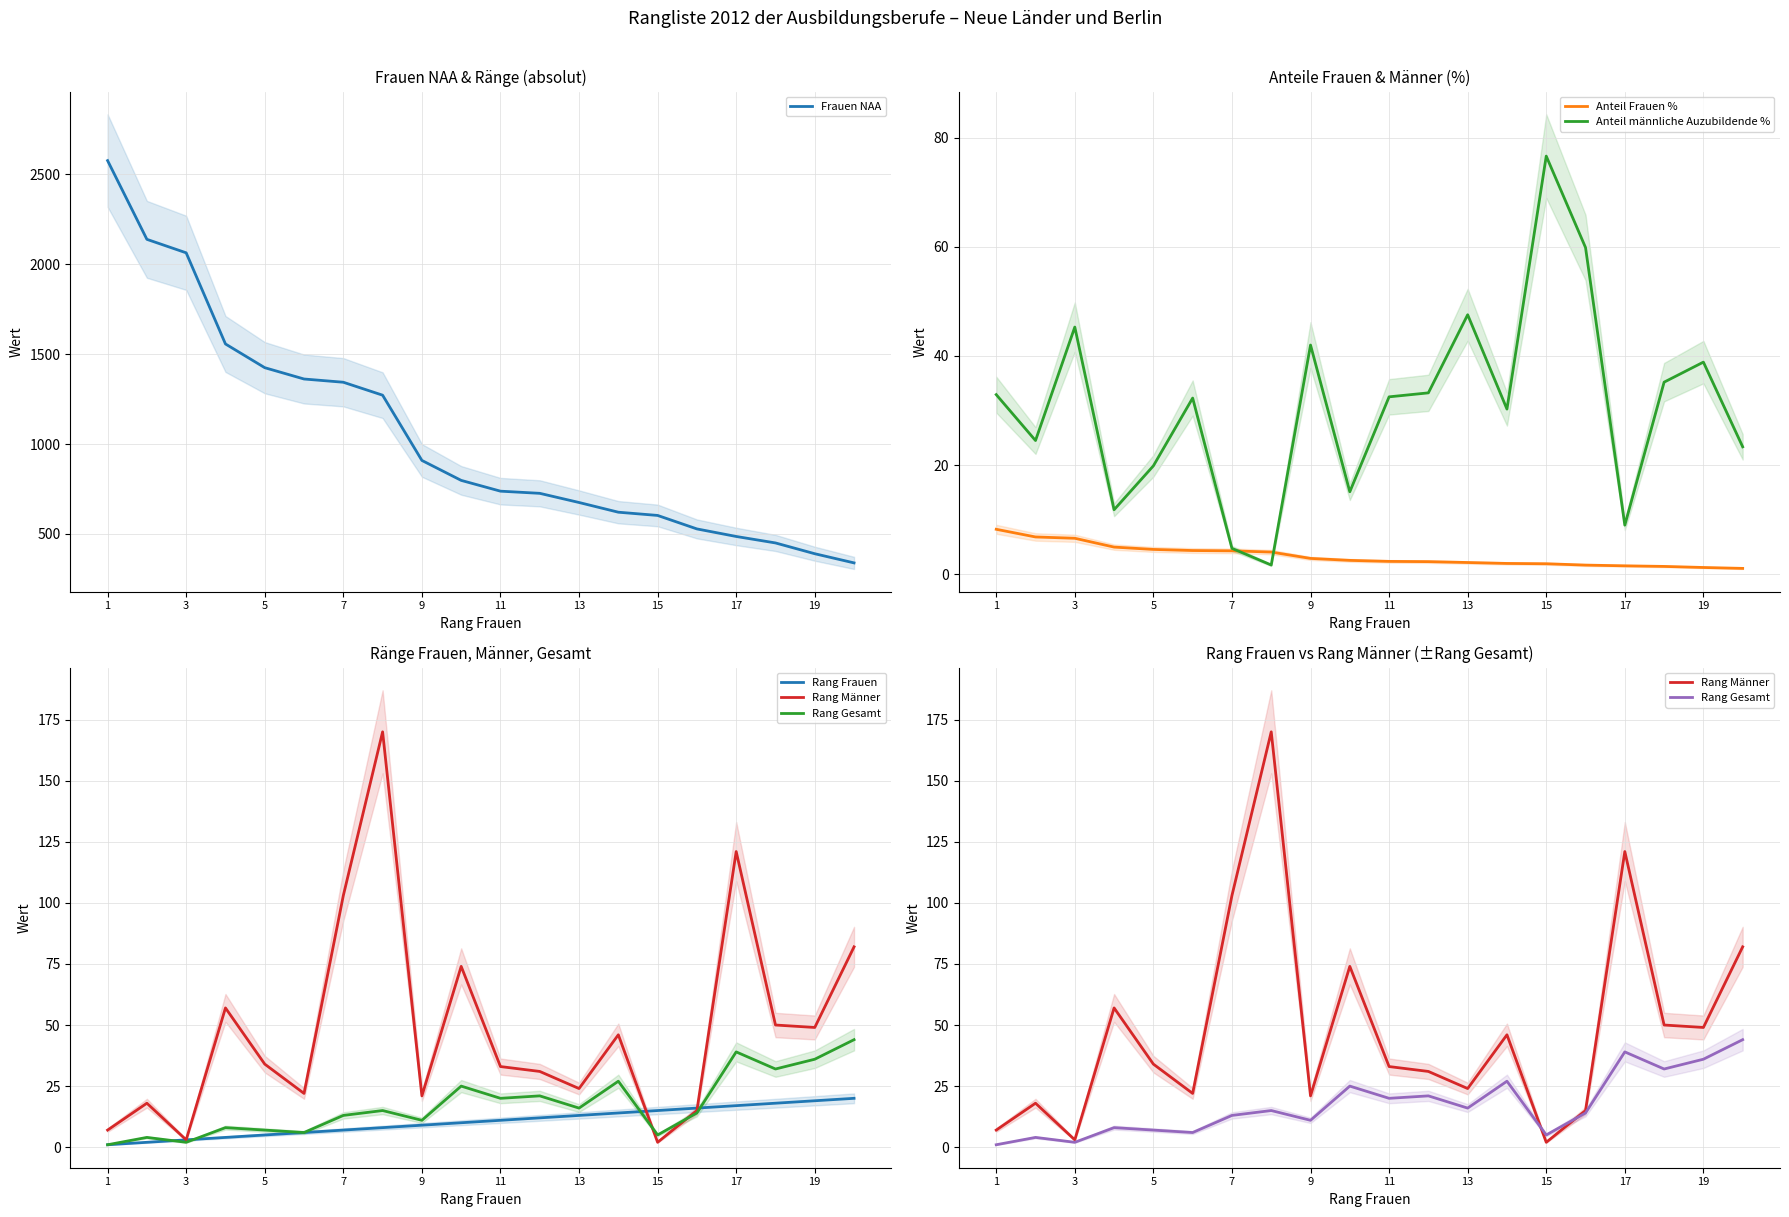

The value of Frauen NAA at 19 is 654. True or false?

False